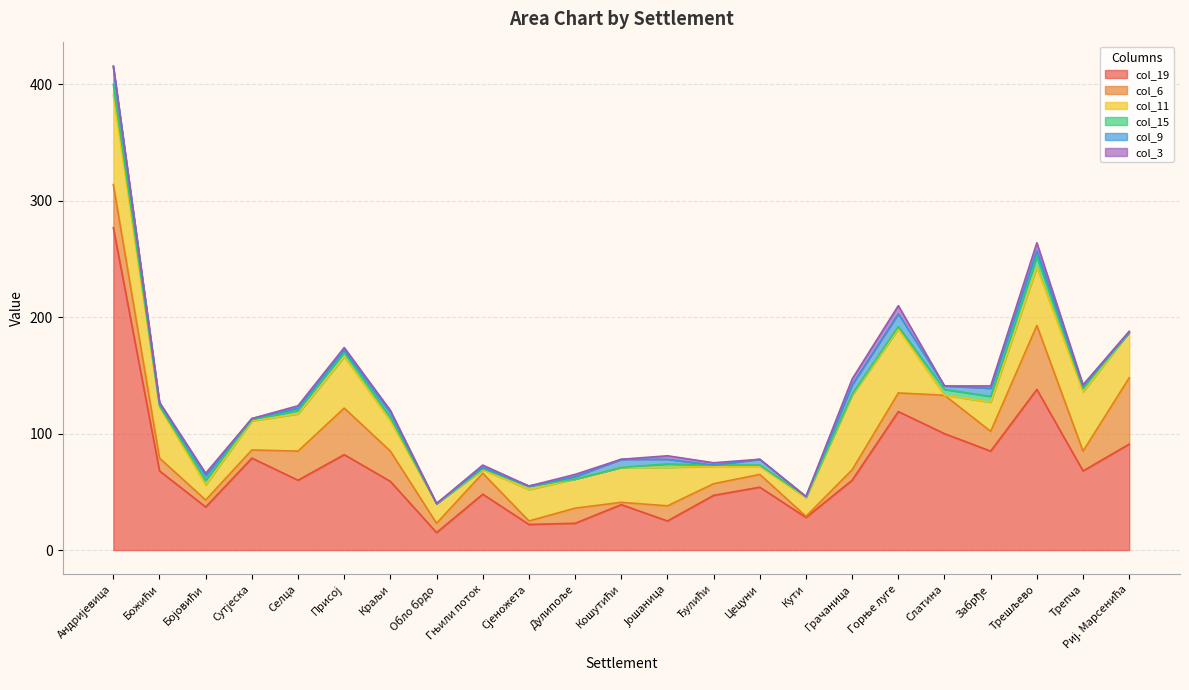

What position from the left is Кути?

16